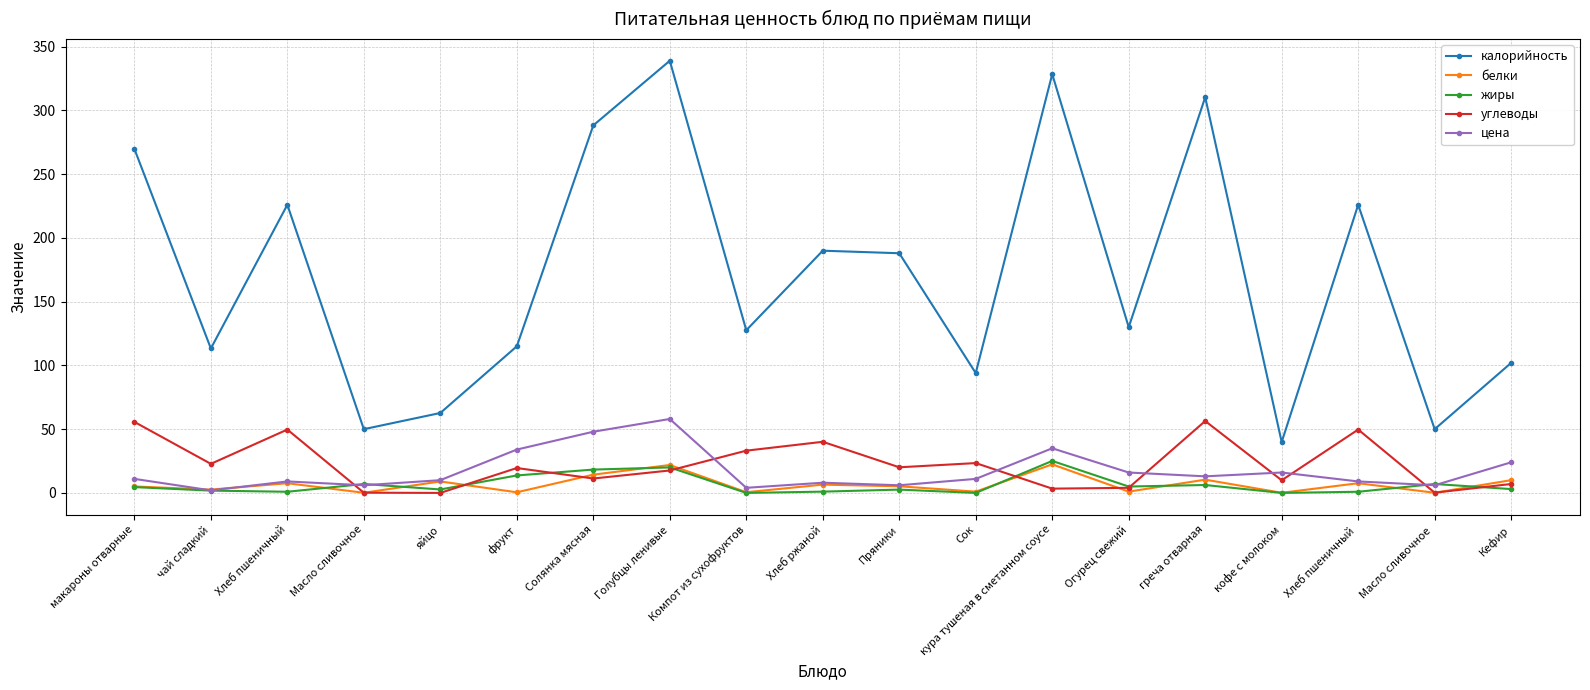

What is the sum of all цена values?

326.0